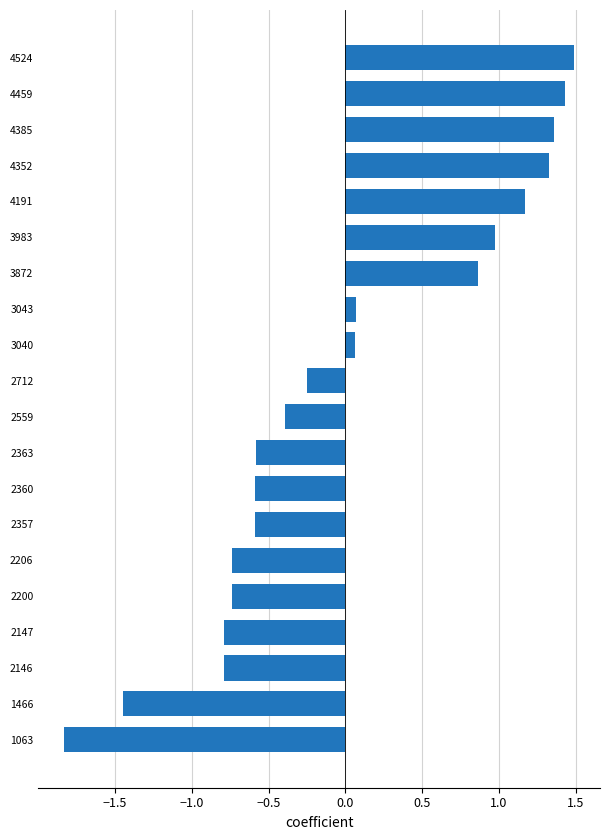

What is the difference between the second highest and second lowest values?

2.9